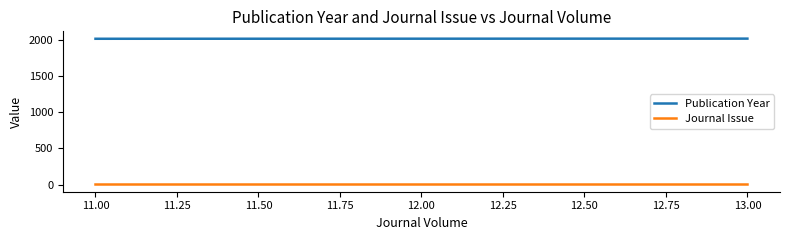

Which series has the widest spread of values?

Publication Year